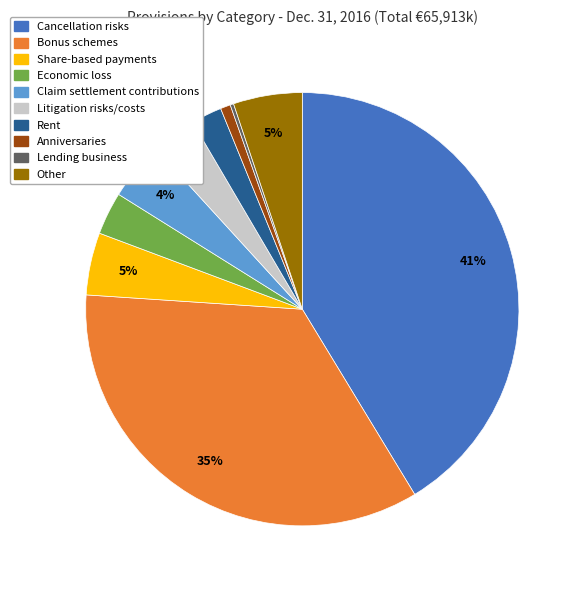

Is there any slice that represents more than half of the pie?

No